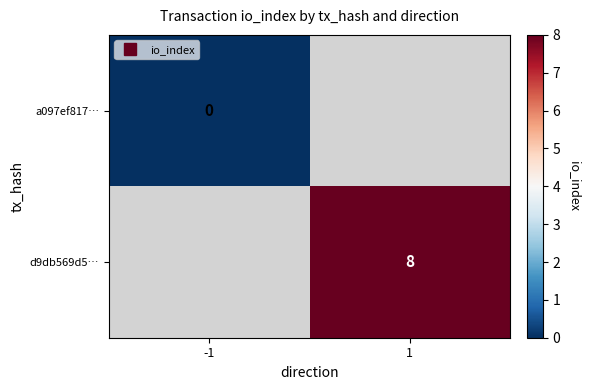

Is the value of a097ef817… at -1 greater than the value of d9db569d5… at 1?

No